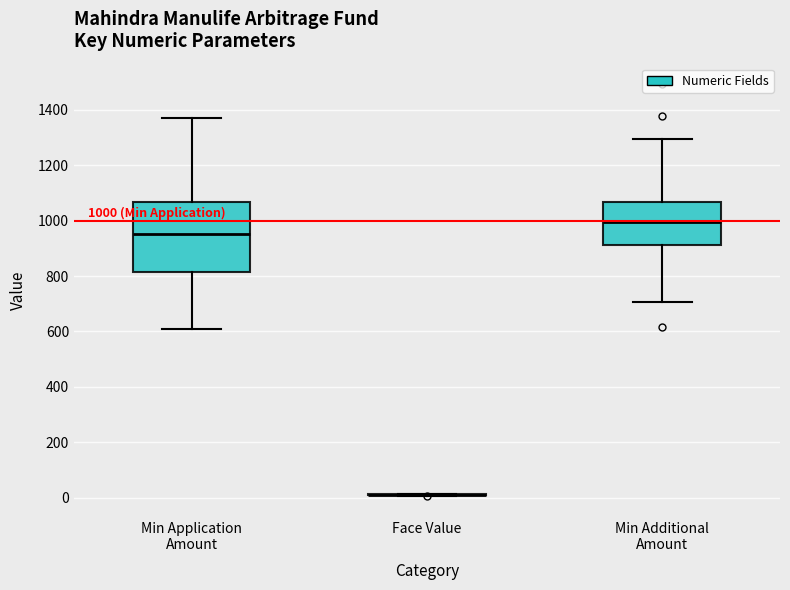

Comparing the boxes themselves (not the whiskers), which one is the tallest?

Min Application Amount